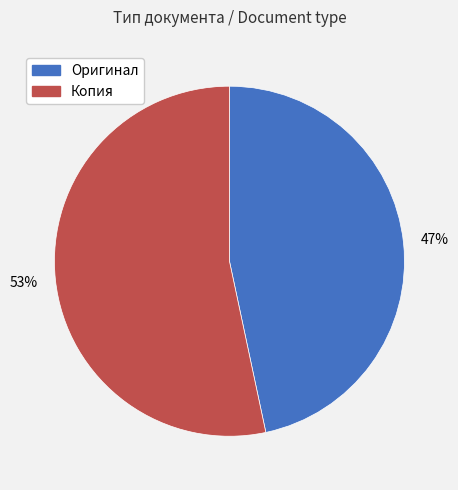

Is it true that Копия is 39% of the pie?

False